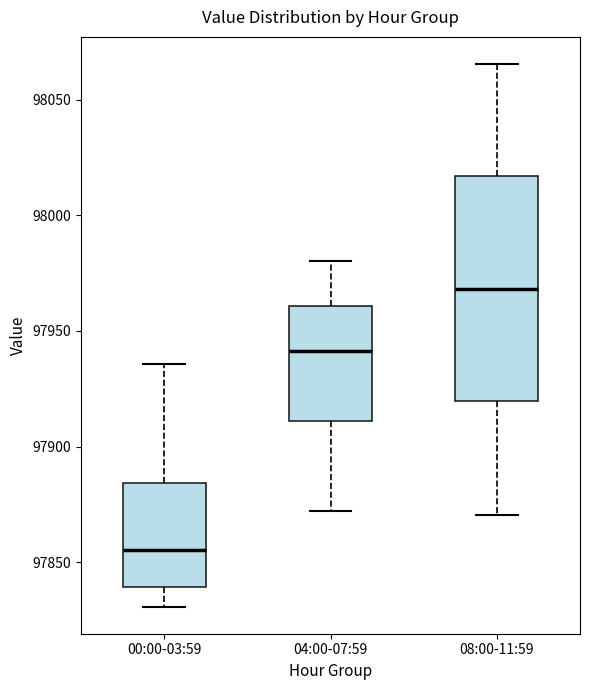

Which box has the highest median line?

08:00-11:59